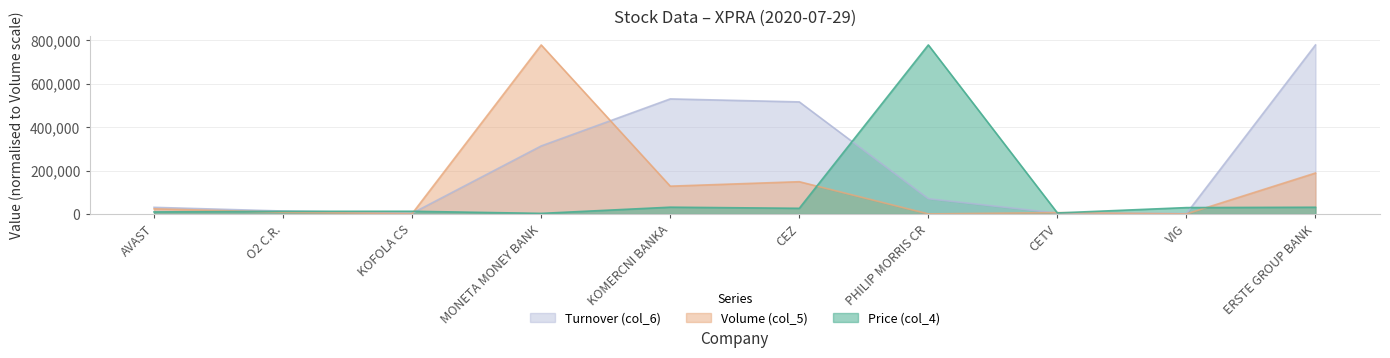

Rank the series by their maximum value, from lowest to highest.

Price (col_4), Volume (col_5), Turnover (col_6)